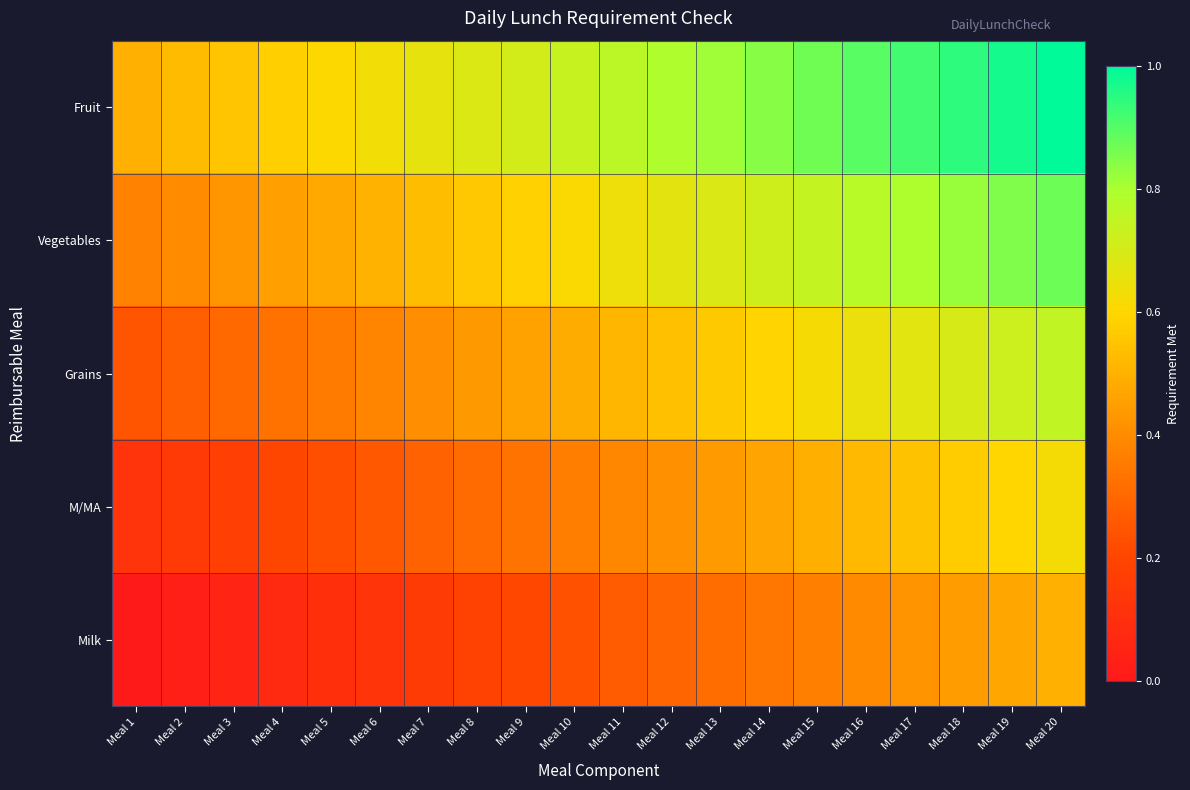

List the series in order of their peak value, highest first.

Fruit, Vegetables, Grains, M/MA, Milk